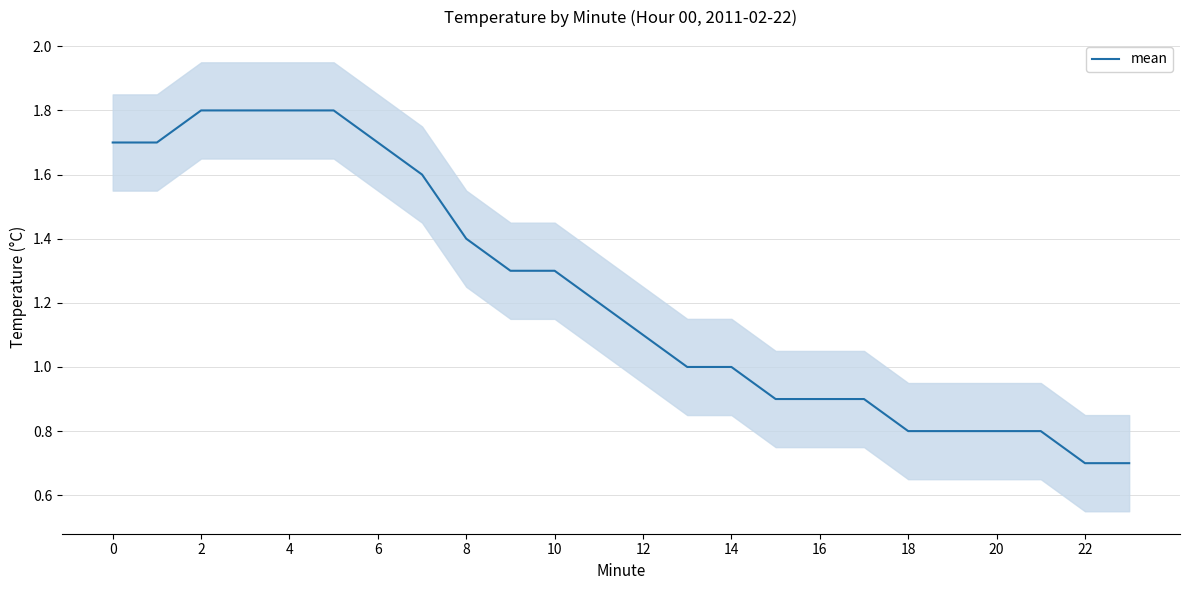

Reading right to left, what are all the values shown in this chart?

0.7	0.7	0.8	0.8	0.8	0.8	0.9	0.9	0.9	1.0	1.0	1.1	1.2	1.3	1.3	1.4	1.6	1.7	1.8	1.8	1.8	1.8	1.7	1.7